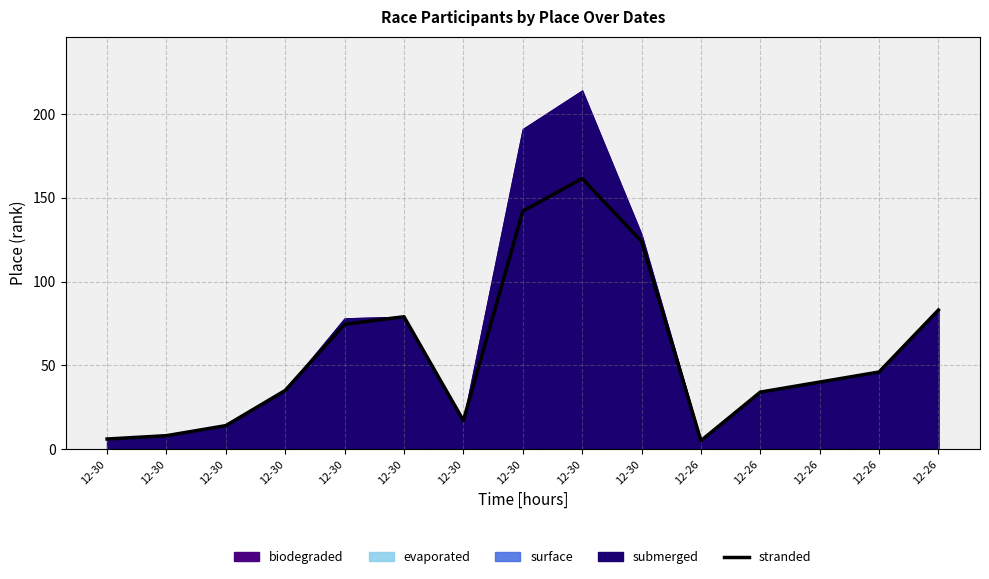

Reading left to right, transcribe all the data shown in this chart.

12-30=6.0	12-30=8.0	12-30=14.0	12-30=35.0	12-30=74.5	12-30=79.0	12-30=17.0	12-30=142.0	12-30=161.5	12-30=124.0	12-26=5.0	12-26=34.0	12-26=40.0	12-26=46.0	12-26=83.0